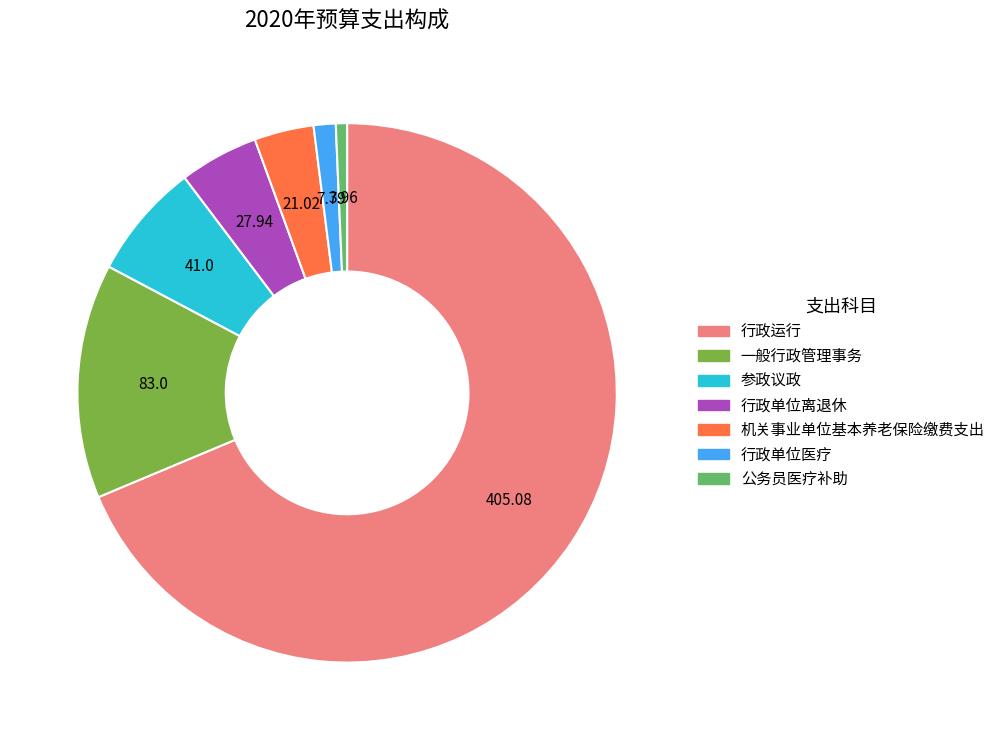

Is the sum of 行政单位医疗 and 一般行政管理事务 greater than half?

No